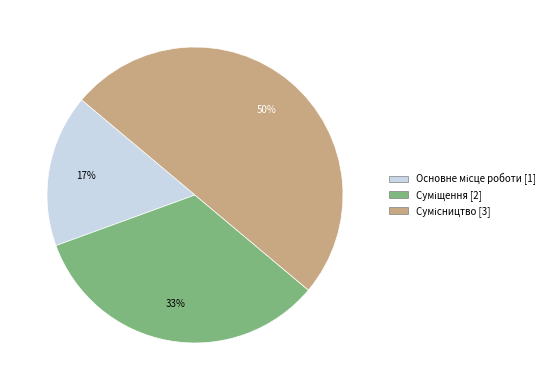

How many segments does this pie chart have?

3